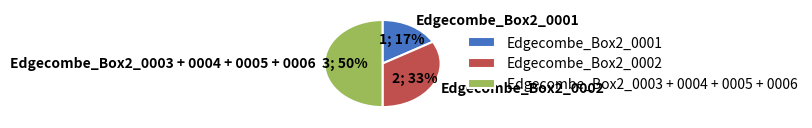

To the nearest percent, what portion does Edgecombe_Box2_0001 represent?

17%